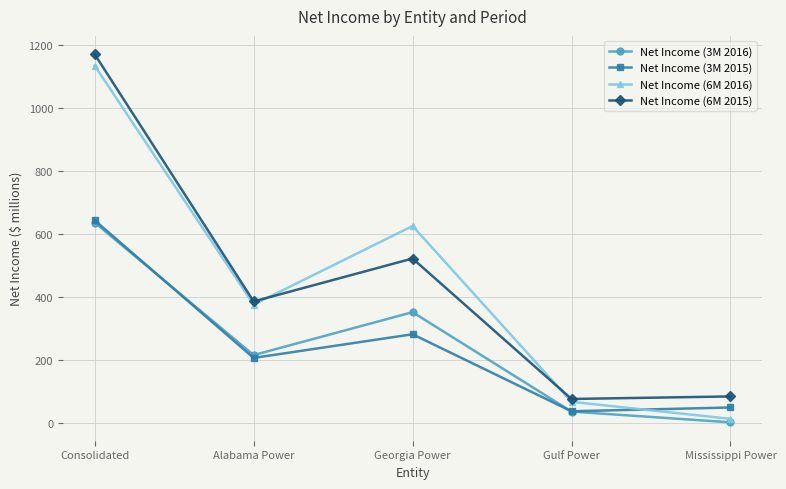

What is the sum of the Net Income (3M 2016) values at Georgia Power and Alabama Power?

568